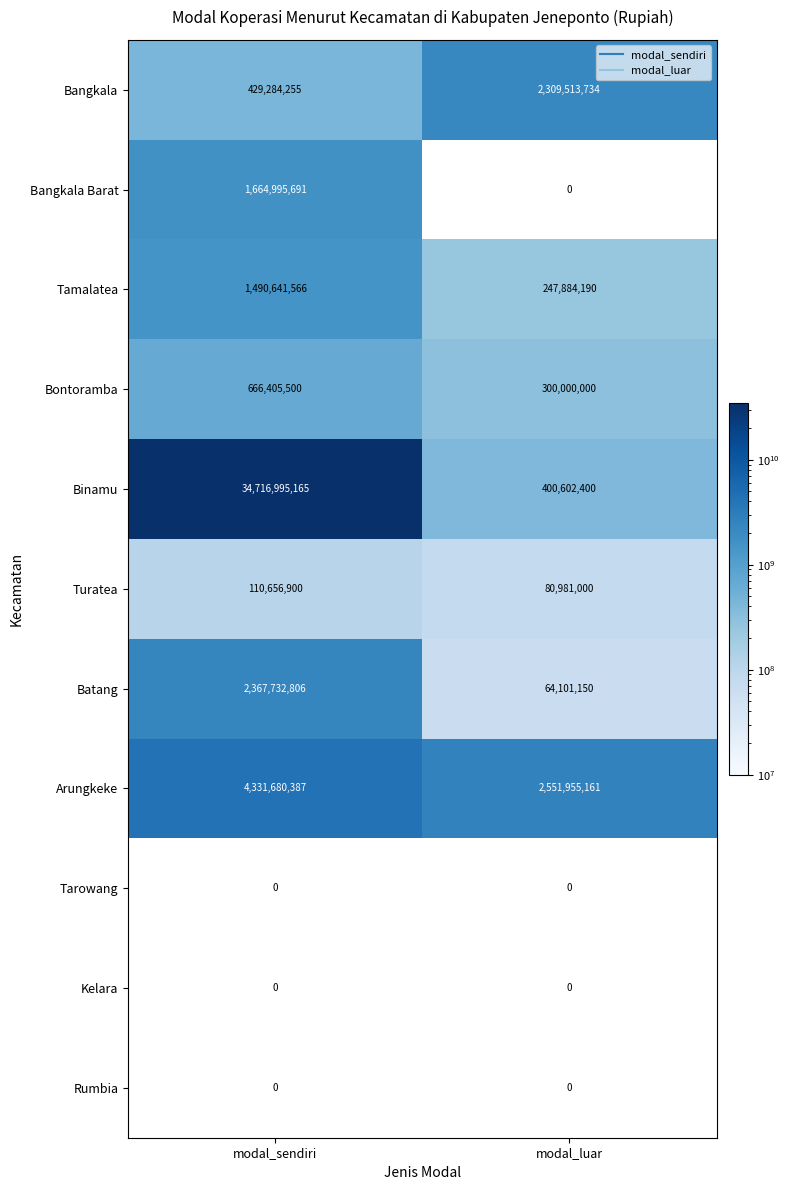

What is the sum of the Batang values at modal_sendiri and modal_luar?

2431833956.0